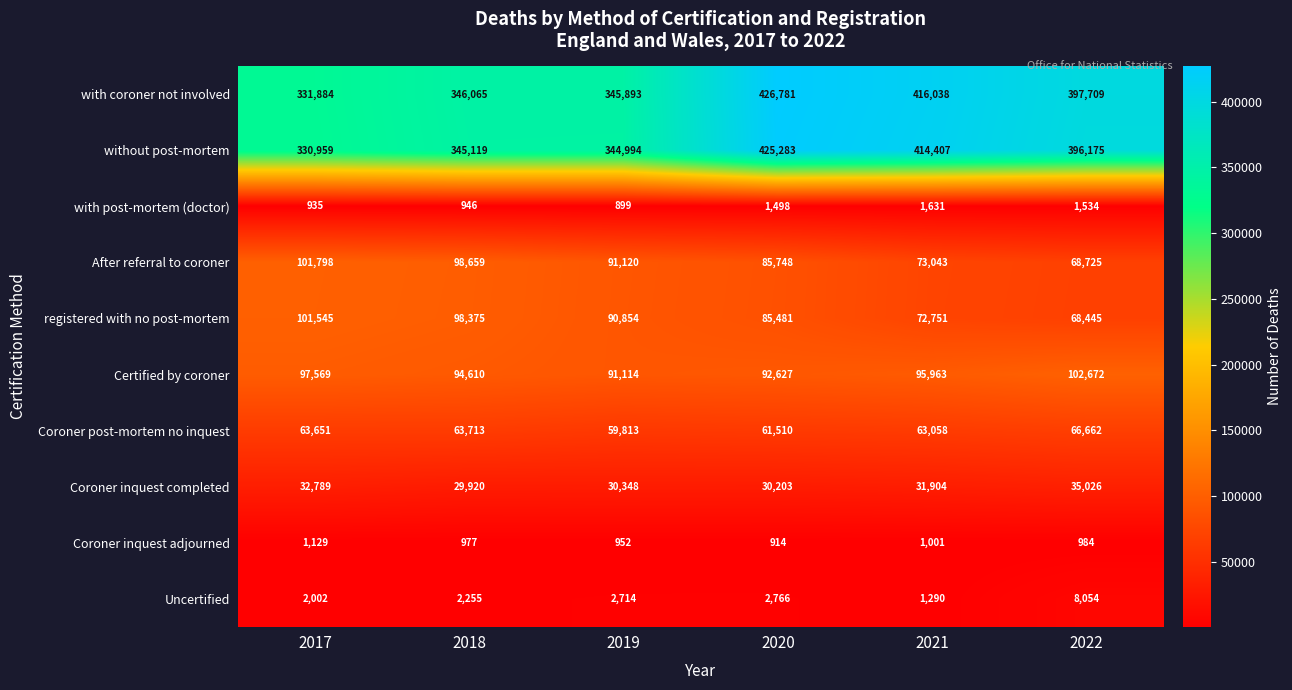

List the series in order of their peak value, highest first.

with coroner not involved, without post-mortem, Certified by coroner, After referral to coroner, registered with no post-mortem, Coroner post-mortem no inquest, Coroner inquest completed, Uncertified, with post-mortem (doctor), Coroner inquest adjourned